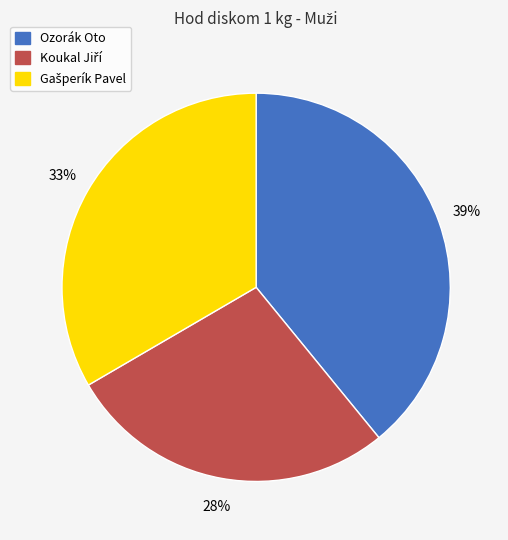

What percentage is the Ozorák Oto slice, to the nearest percent?

39%